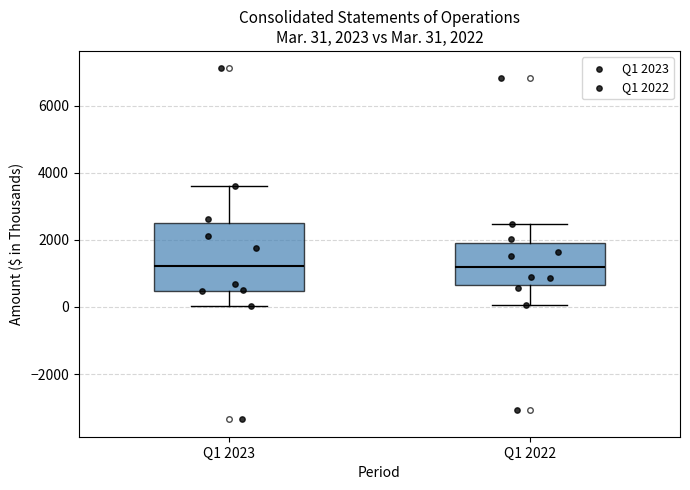

Comparing the boxes themselves (not the whiskers), which one is the tallest?

Q1 2023